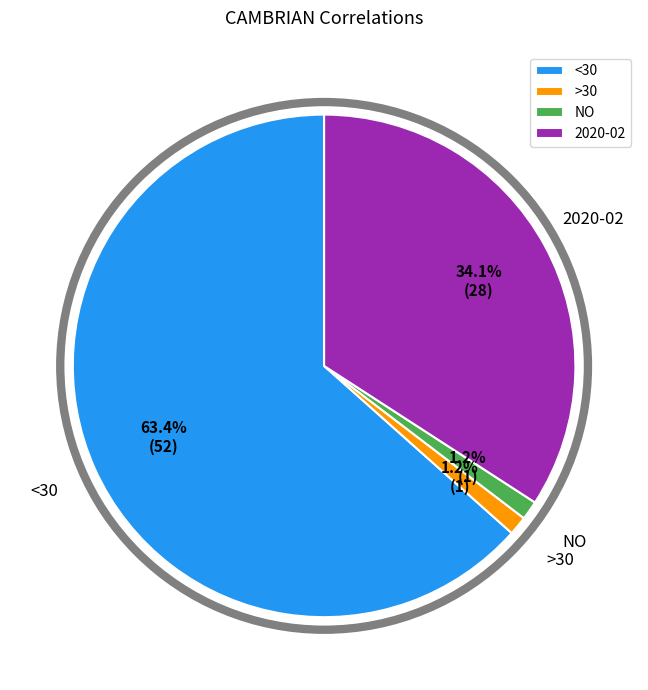

What is the largest slice in the pie chart?

<30